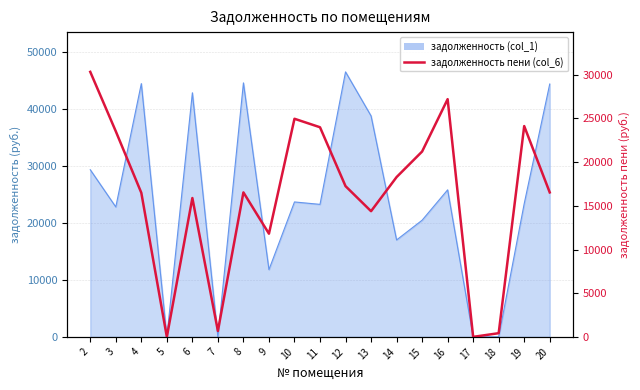

How many interior local peaks (higher than both neighbors) does the data have?

5